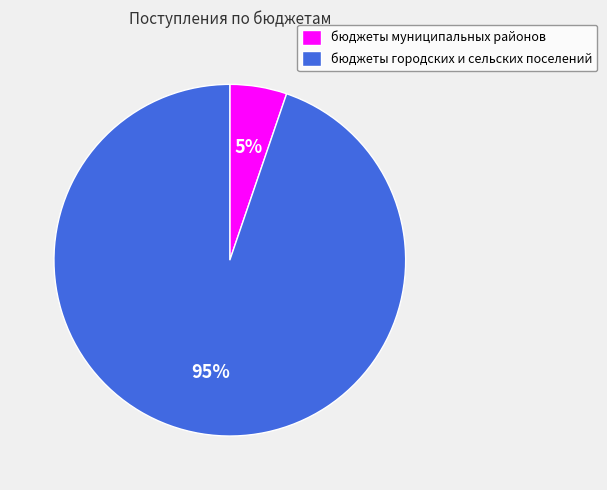

Combined, do бюджеты городских и сельских поселений and бюджеты муниципальных районов account for over 50%?

Yes